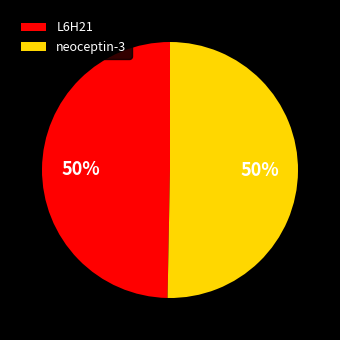

How many slices are in this pie chart?

2